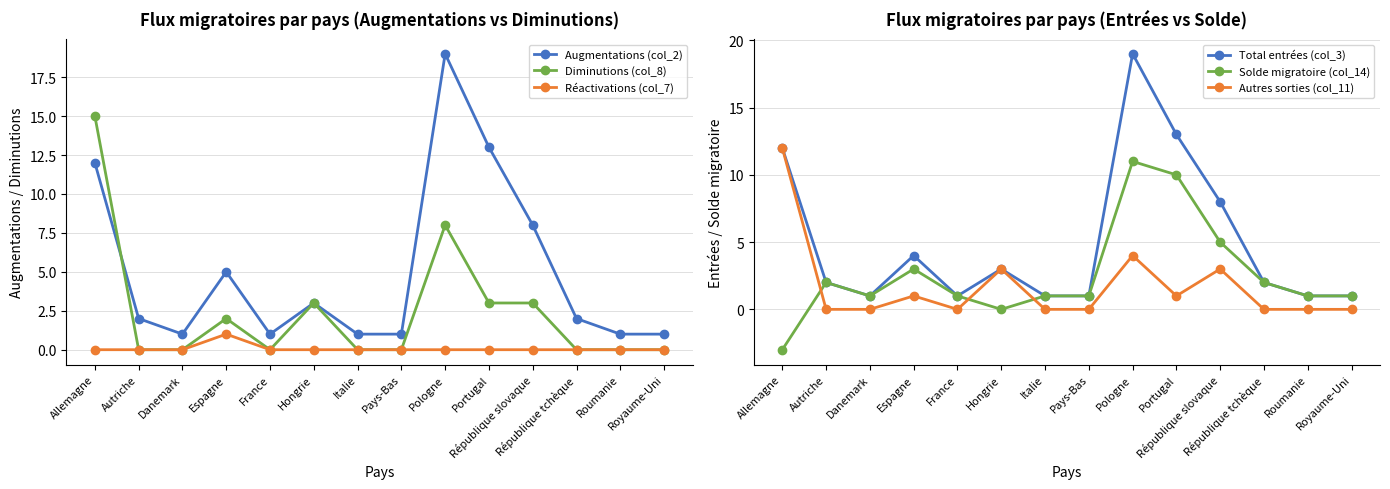

Is it true that Autres sorties (col_11) equals 0 at France?

True